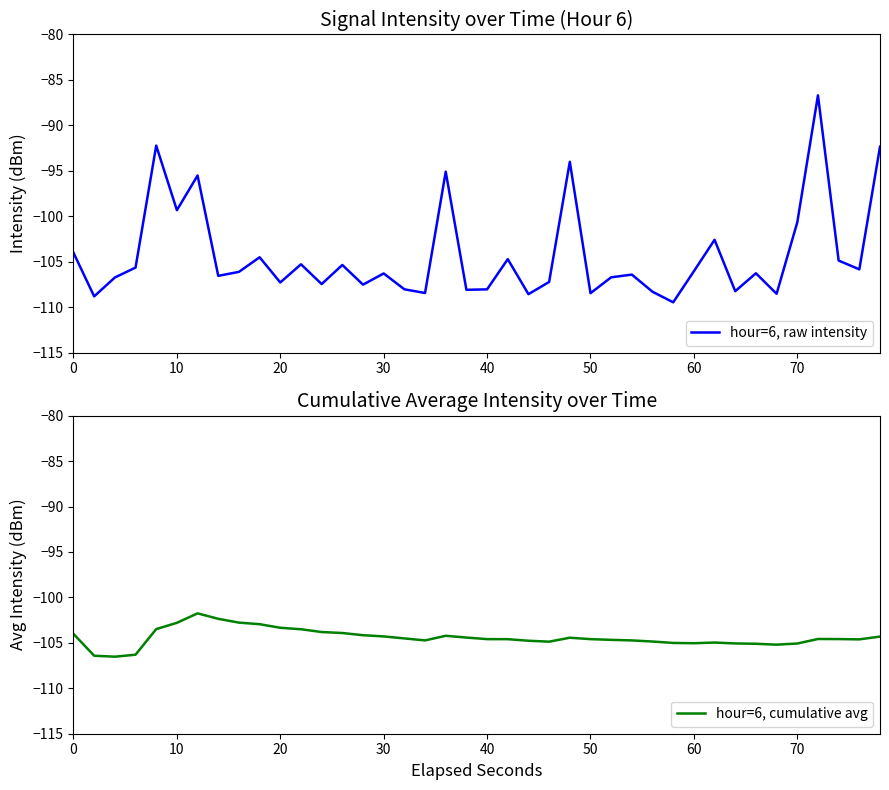

The value of hour=6, raw intensity at 40 is -108.0. True or false?

True